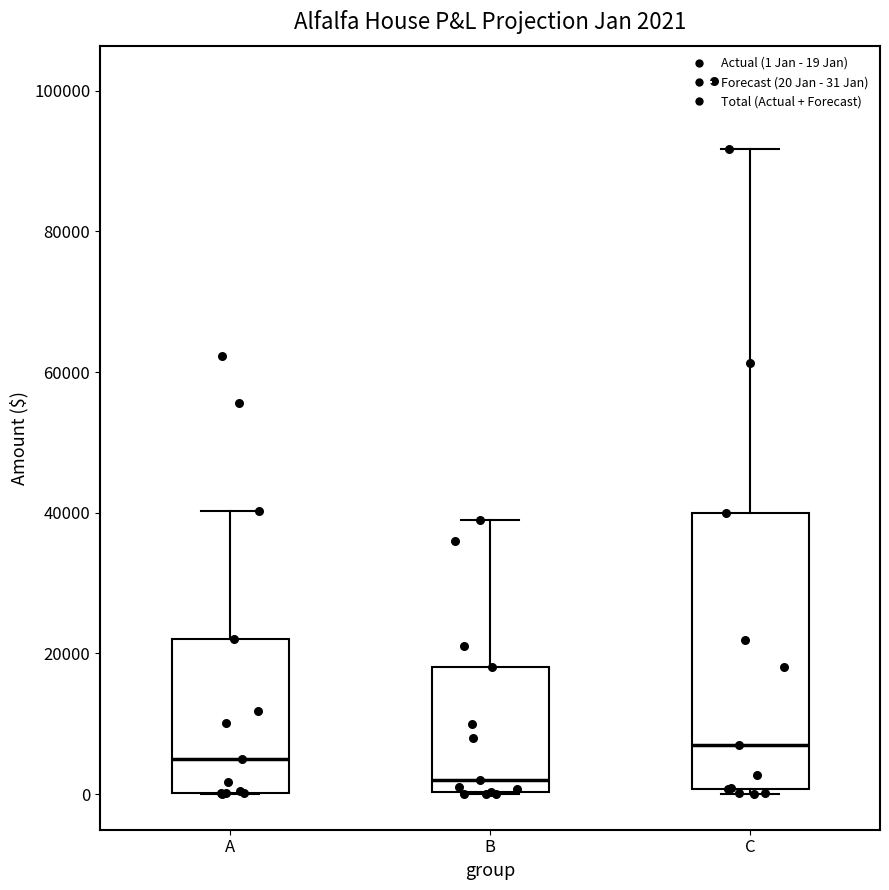

Comparing the boxes themselves (not the whiskers), which one is the tallest?

C